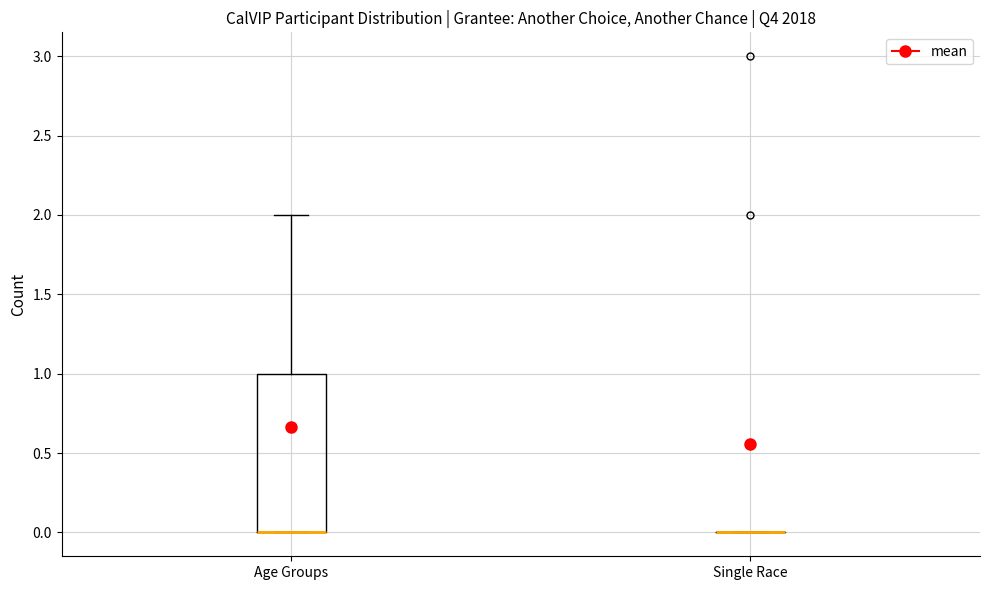

Reading left to right, read every box against the y-axis: the position of its median line, the range the box covers, and the ends of its whiskers. The values are not printed on the chart, so give them approximately, as read against the axis.

Age Groups: median 0 (drawn on the box's lower edge), box 0 to 1, whiskers 0 to 2
Single Race: box collapsed to a line at 0, whiskers 0 to 0